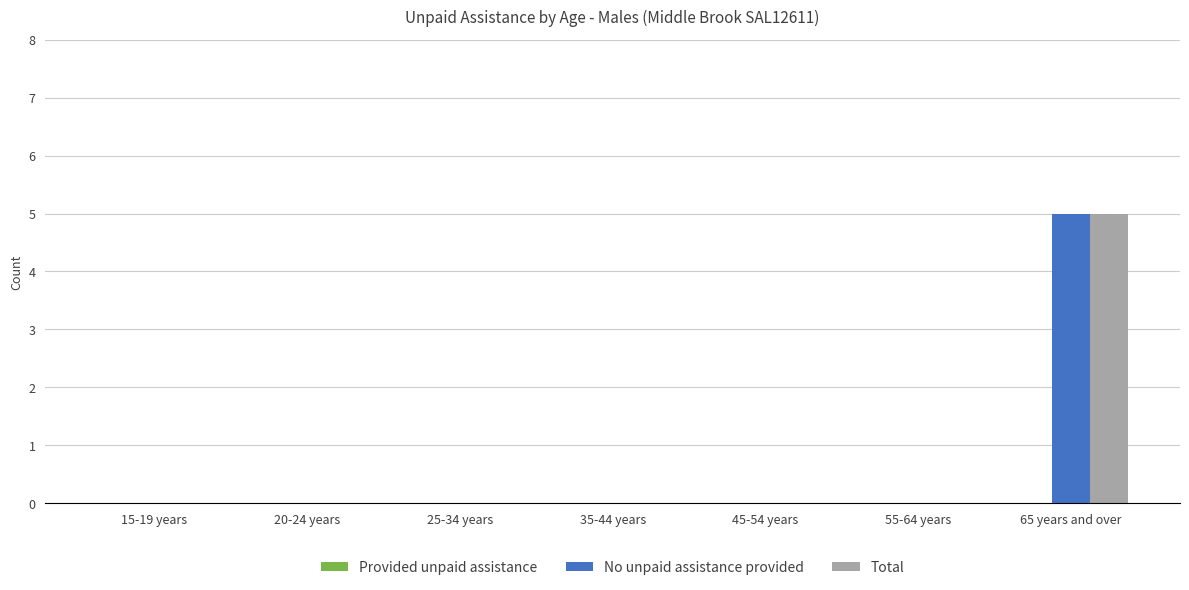

At which category is the sum across all series the highest?

65 years and over